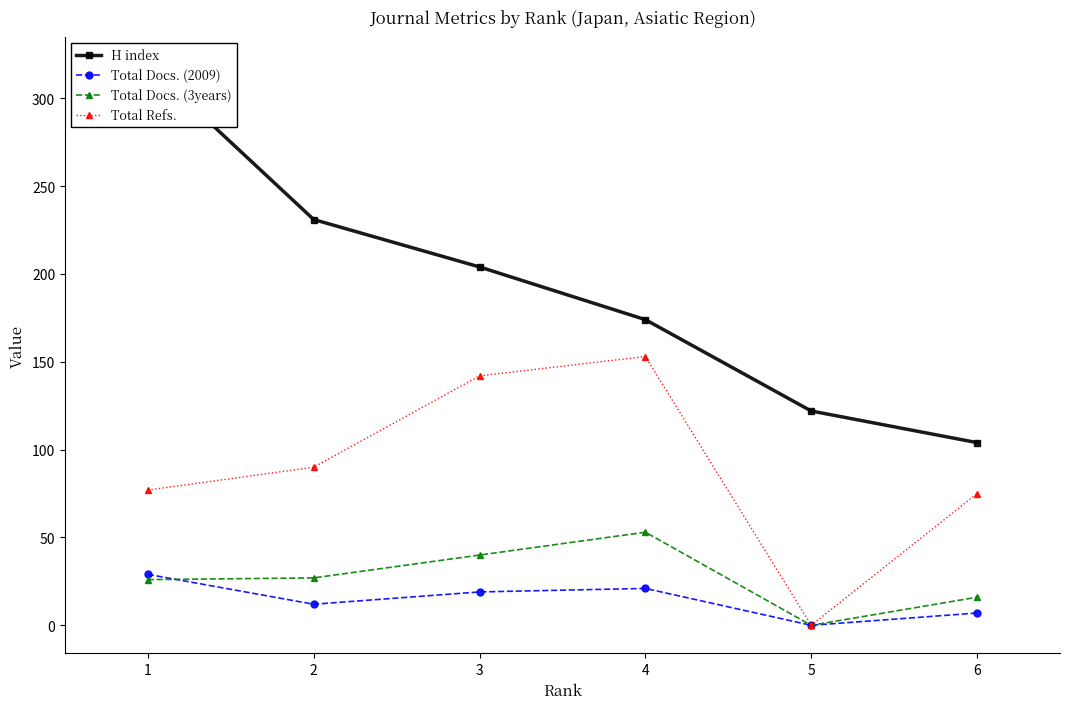

How many times do Total Docs. (2009) and Total Docs. (3years) cross each other?

1